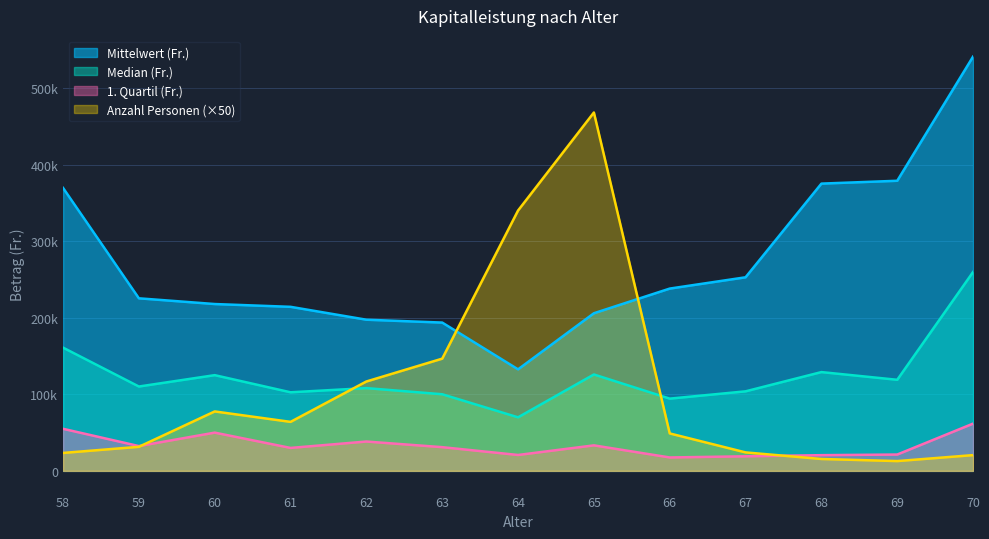

The value of Mittelwert (Fr.) at 67 is 59186.7. True or false?

False